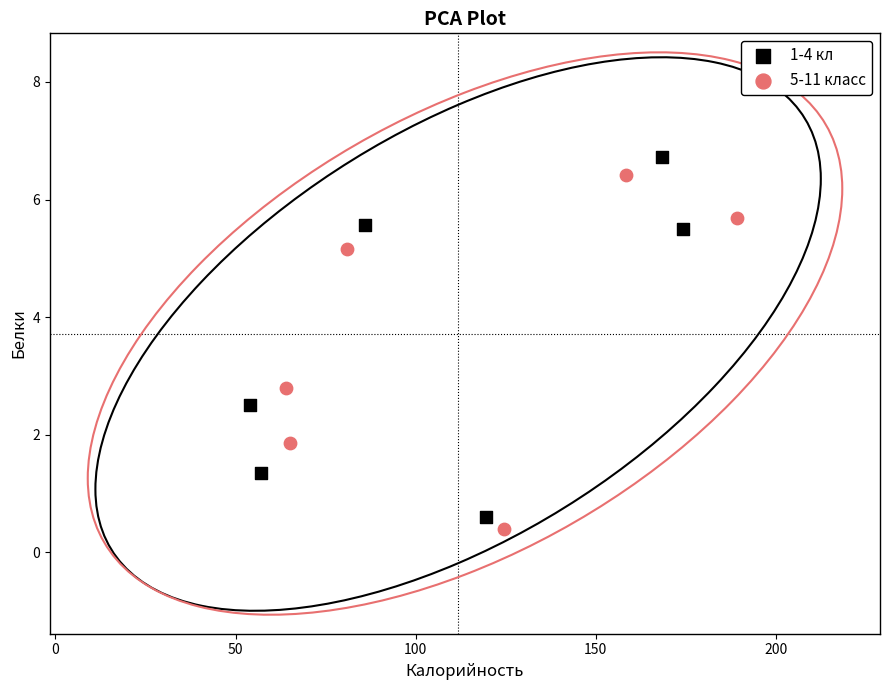

Which series has the largest Y range (max minus min)?

1-4 кл